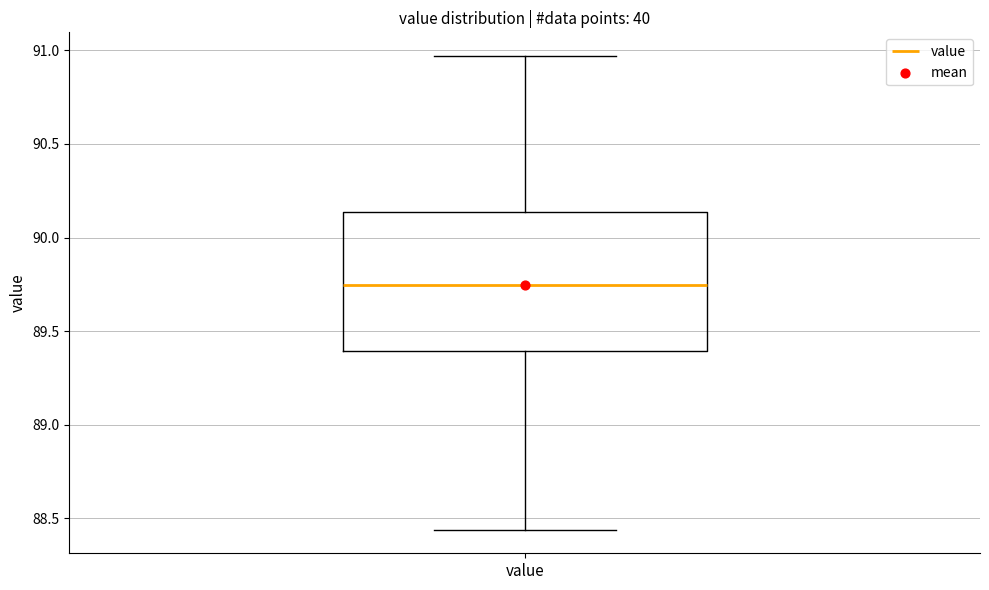

Transcribe this box plot: give where the median line is, the range the box spans, and where the two whiskers end, as read against the y-axis. The values are not printed on the chart, so give them approximately, as read against the axis.

median 89.75, box 89.40 to 90.15, whiskers 88.45 to 90.95